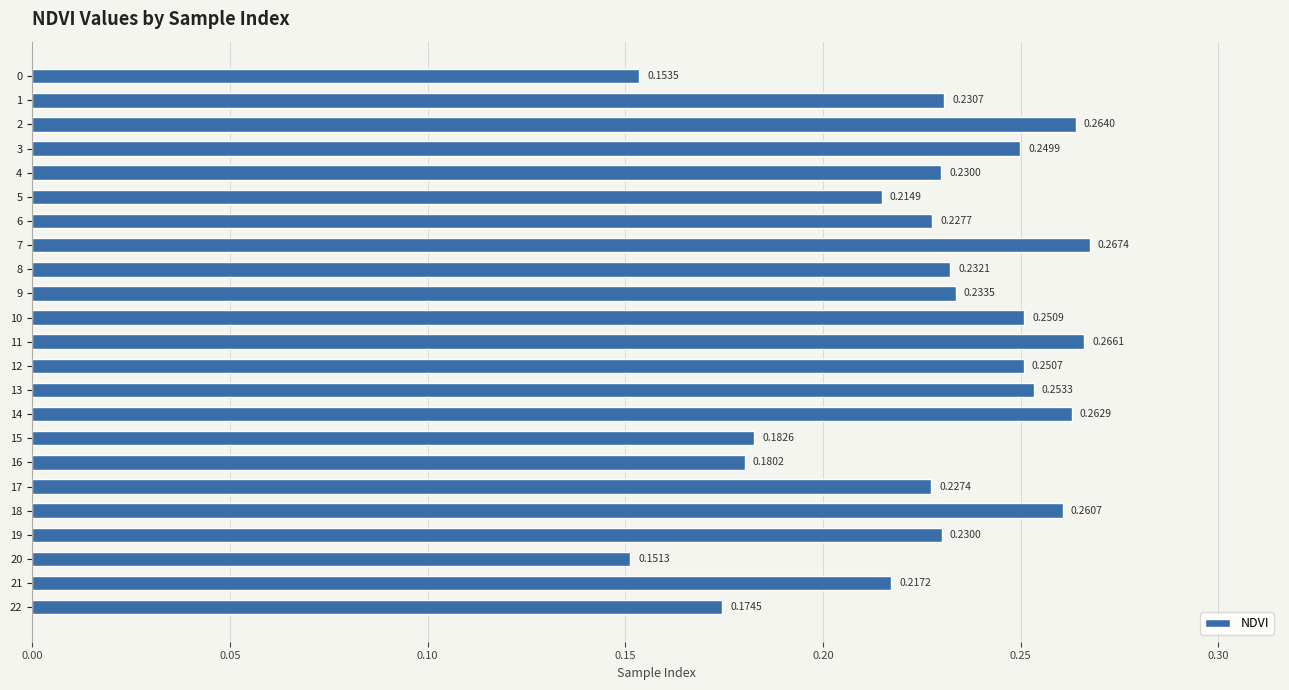

What is the sum of all values?

5.2